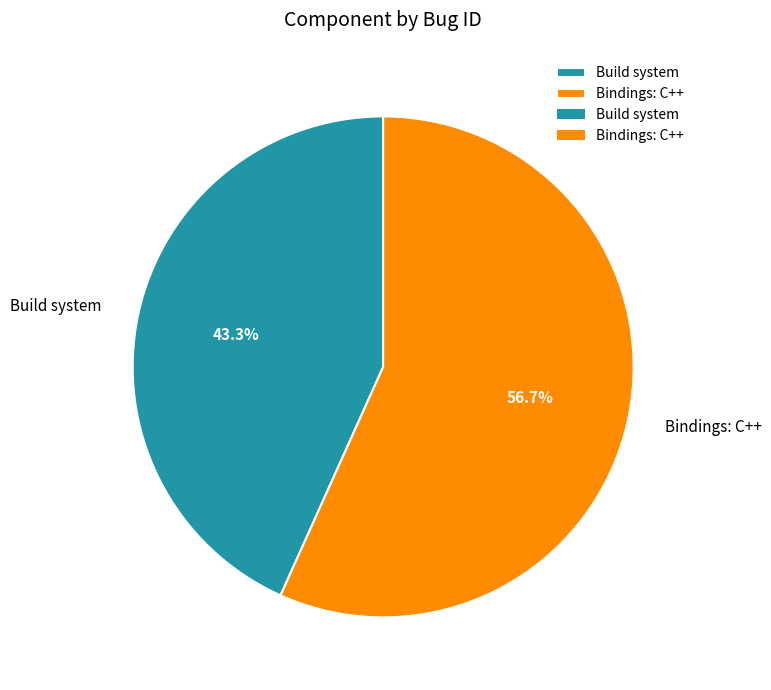

Does any single category account for the majority?

Yes